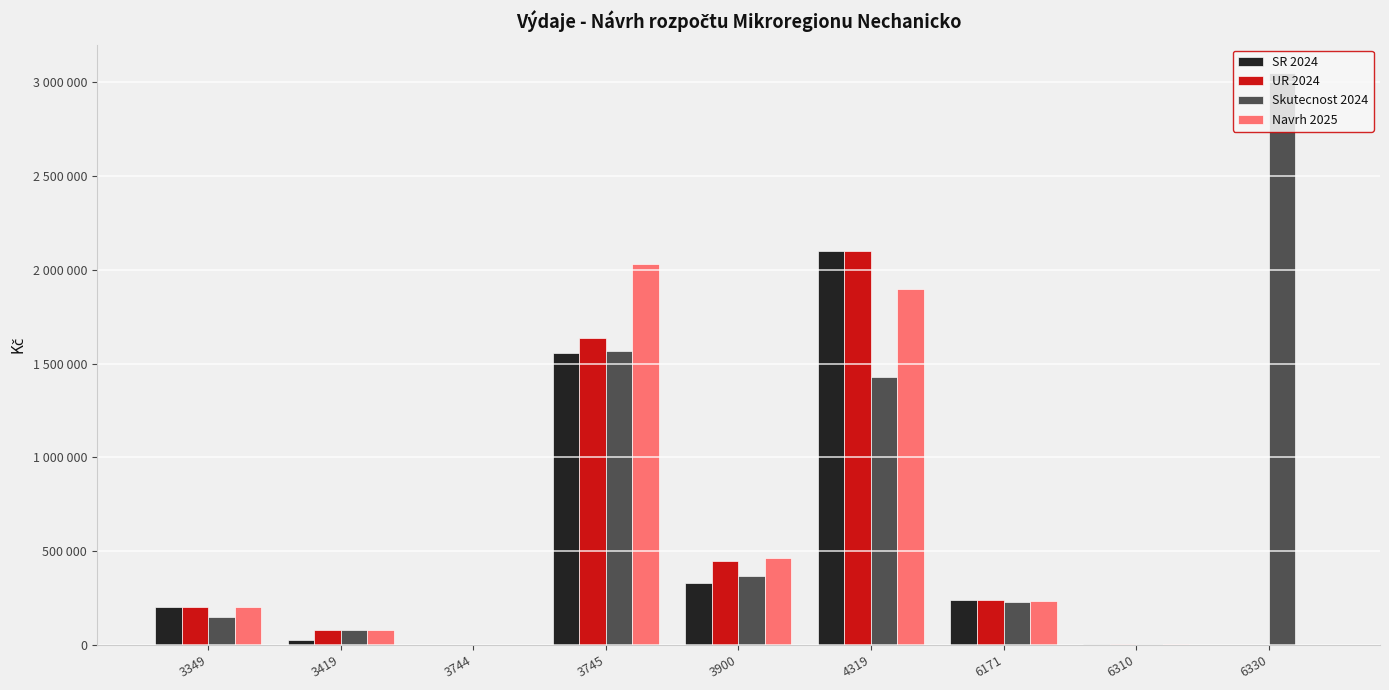

The value of Navrh 2025 at 4319 is 1900000.0. True or false?

True